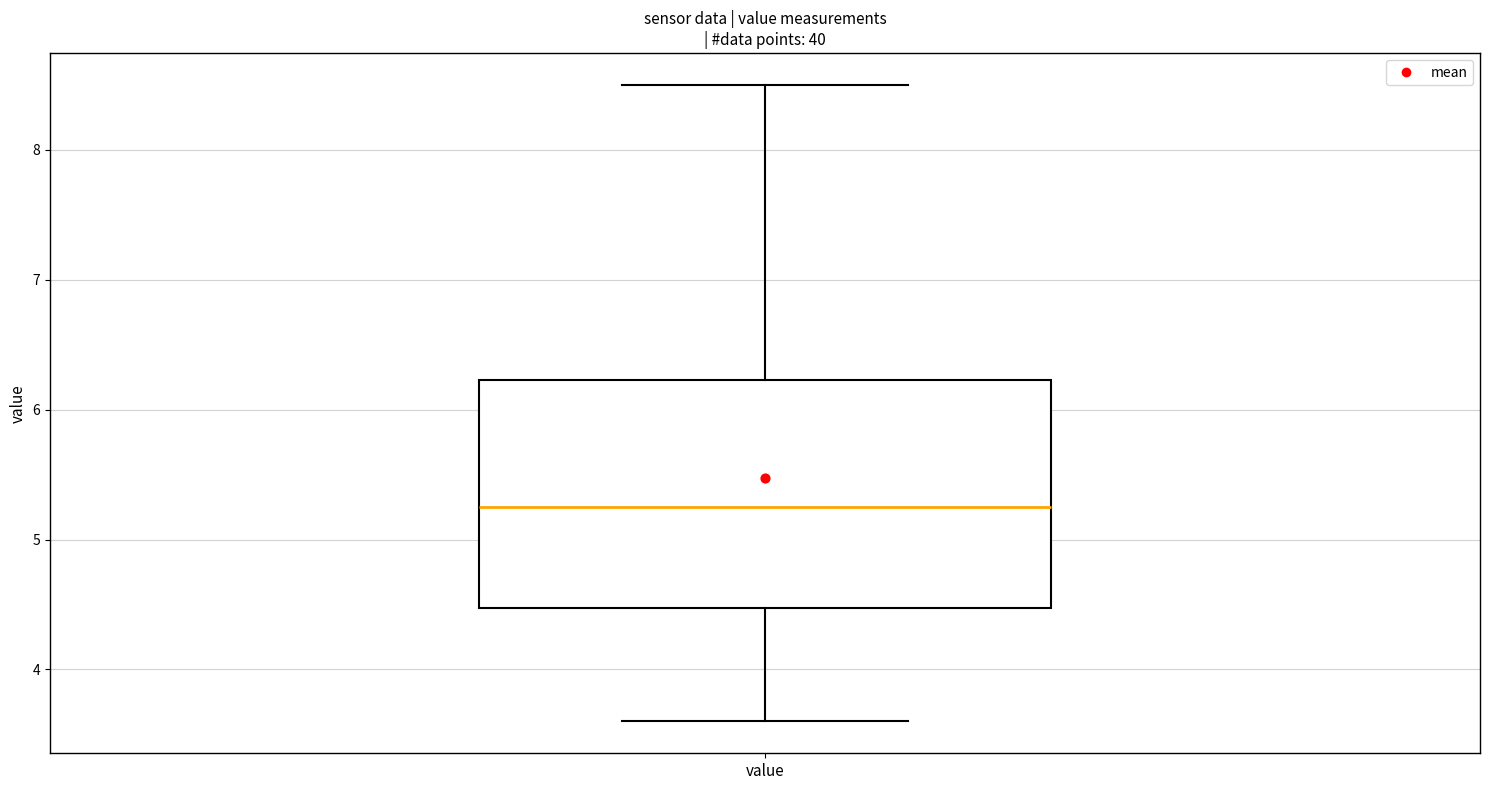

Read this box plot against the y-axis: the position of the median line, the range covered by the box, and the ends of both whiskers. The values are not printed on the chart, so give them approximately, as read against the axis.

median 5.3, box 4.5 to 6.2, whiskers 3.6 to 8.5